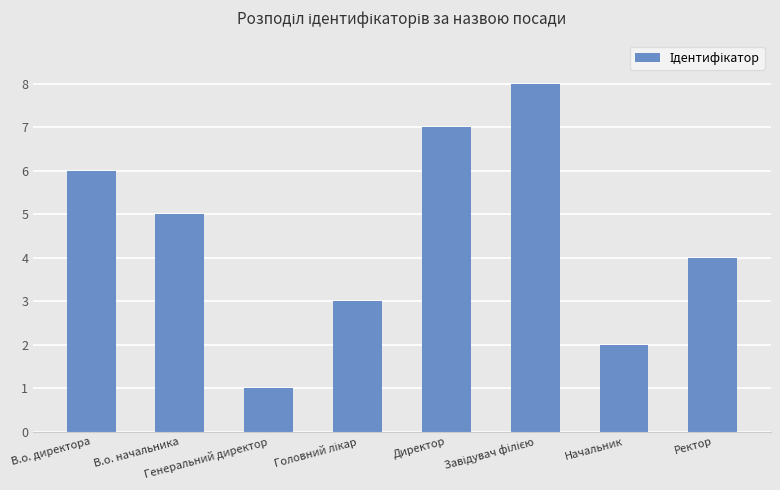

Reading left to right, list all the values displayed in this chart.

6	5	1	3	7	8	2	4